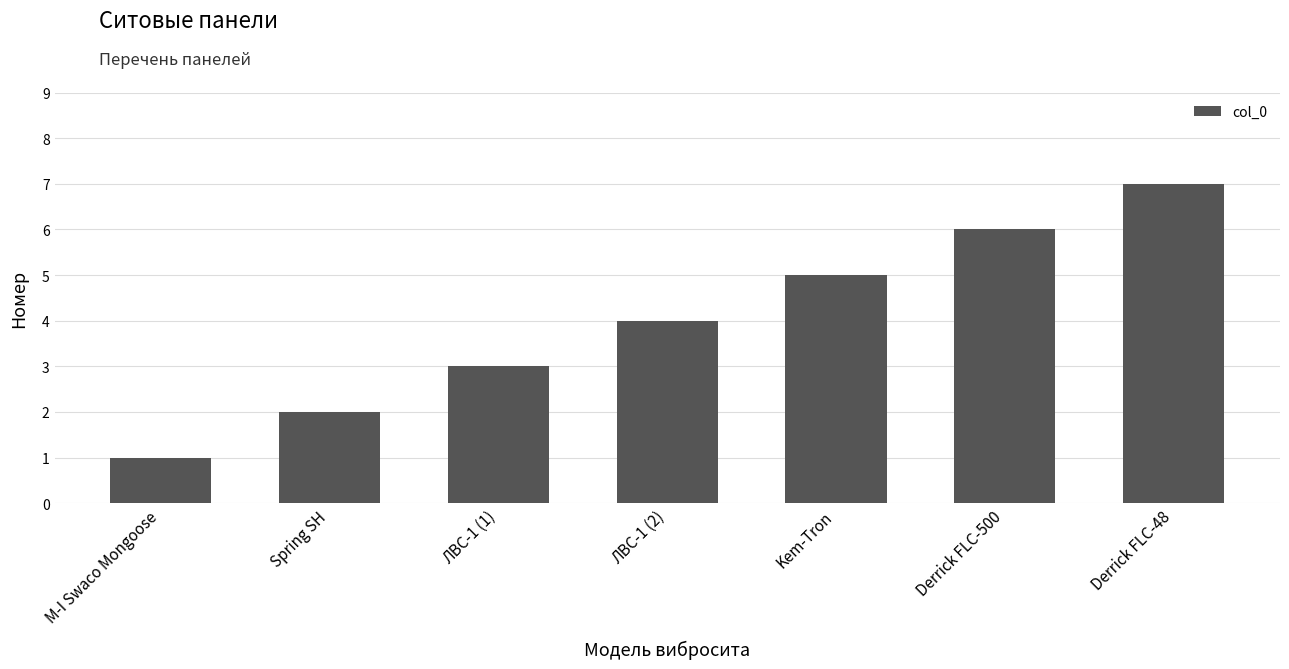

Read the value at Derrick FLC-500.

6